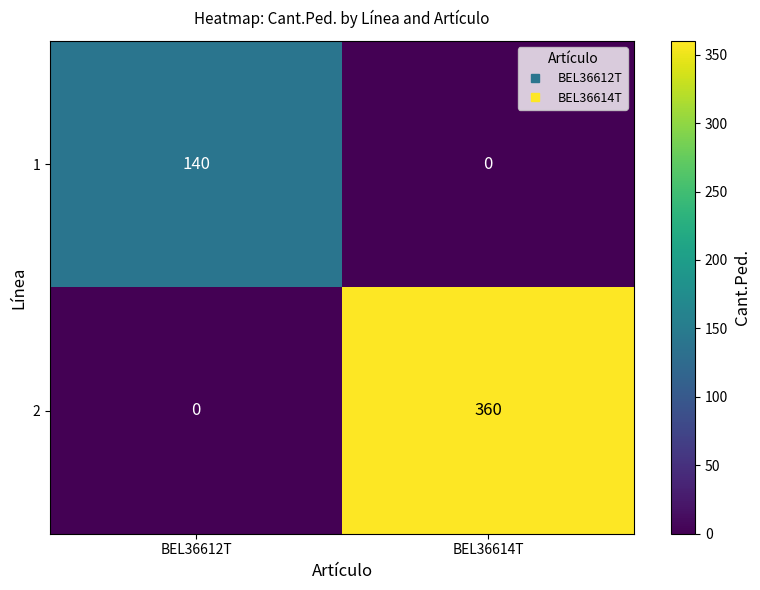

How many distinct data groups are displayed?

2